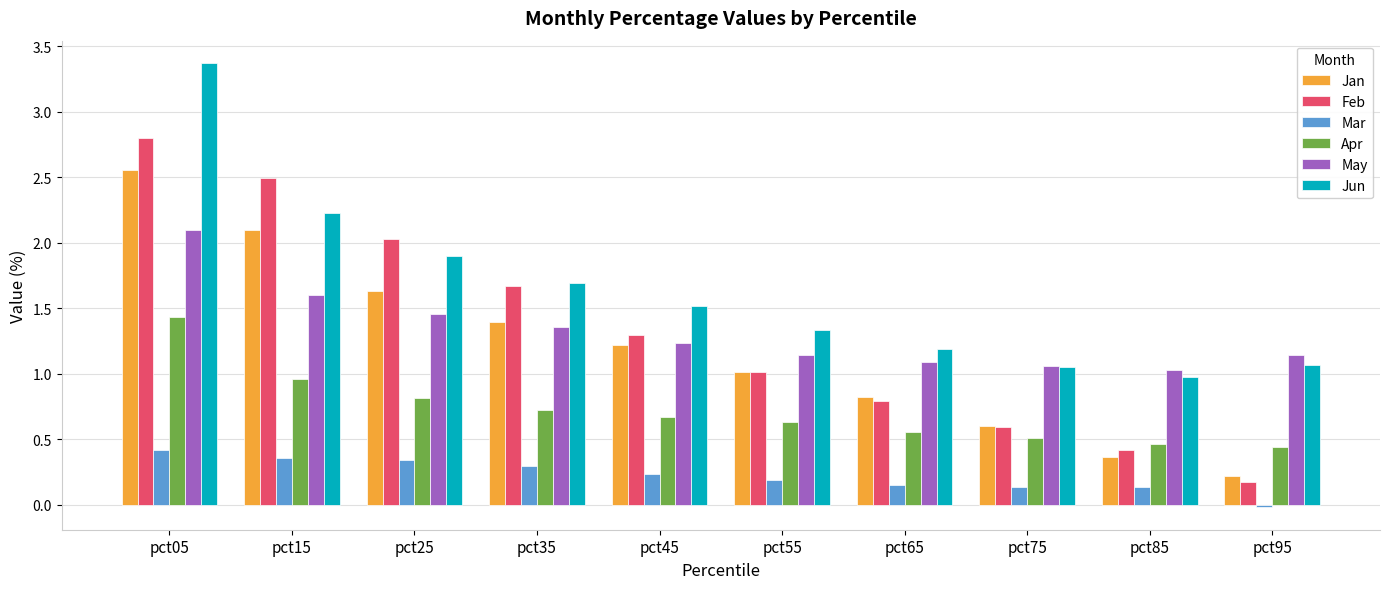

The Jun series shows 0.7 at pct75. True or false?

False